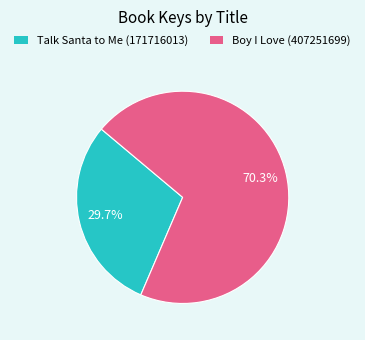

What portion of the pie excludes Boy I Love (407251699)?

29.7%